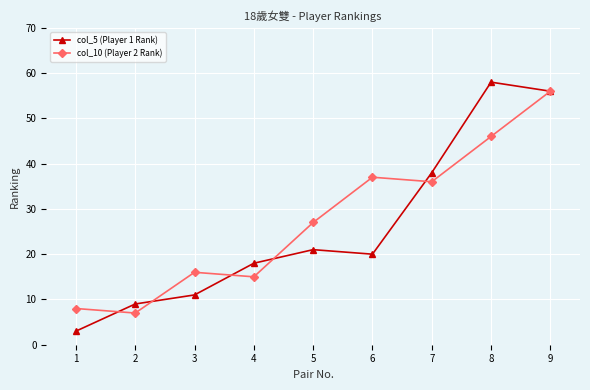

Does the chart display data point markers on the line(s)?

Yes